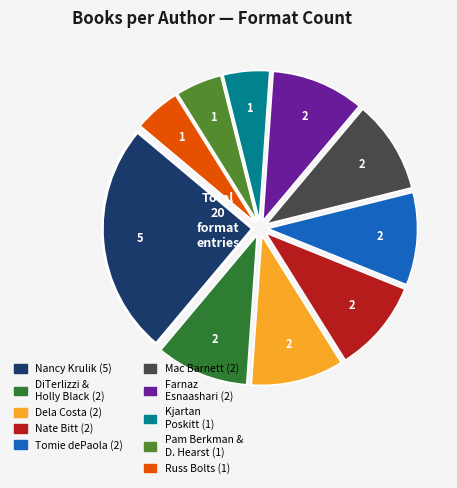

Does any single category account for the majority?

No